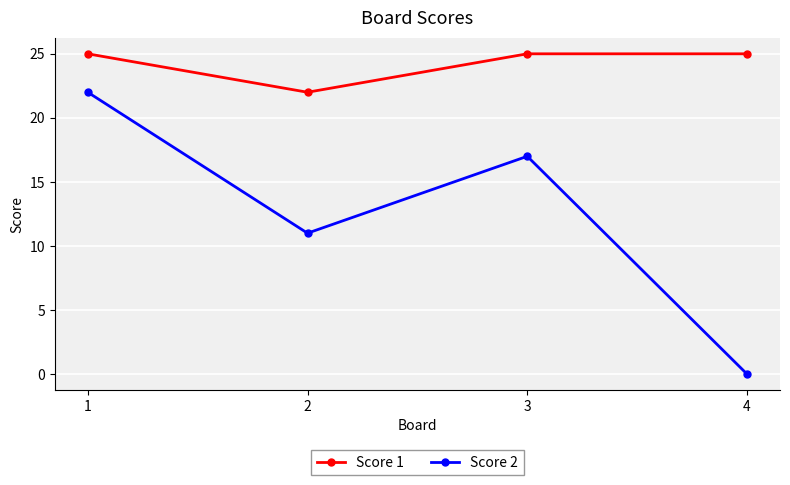

What is the difference between the highest and lowest values at 3?

8